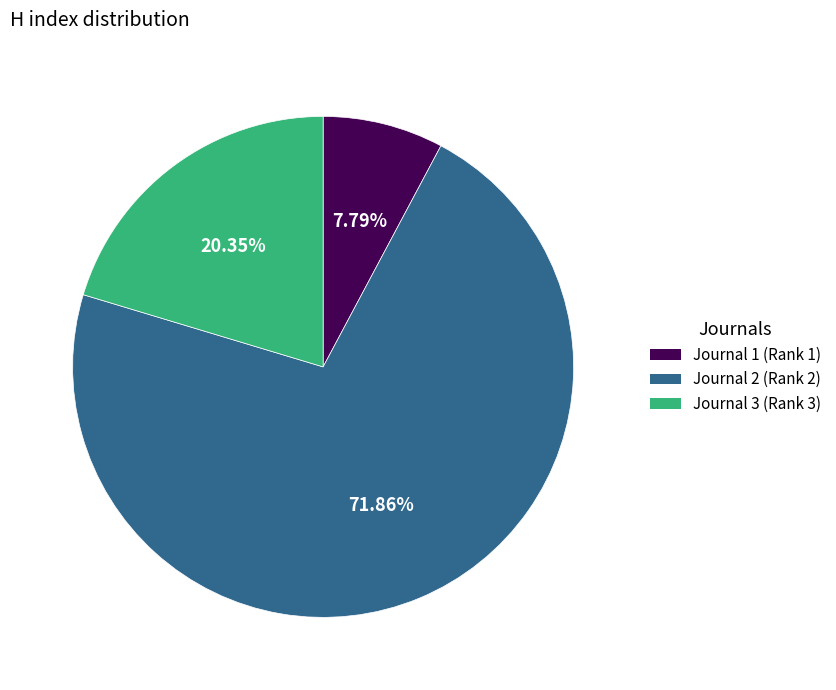

Do Journal 1 (Rank 1) and Journal 3 (Rank 3) together represent more than half of the pie?

No